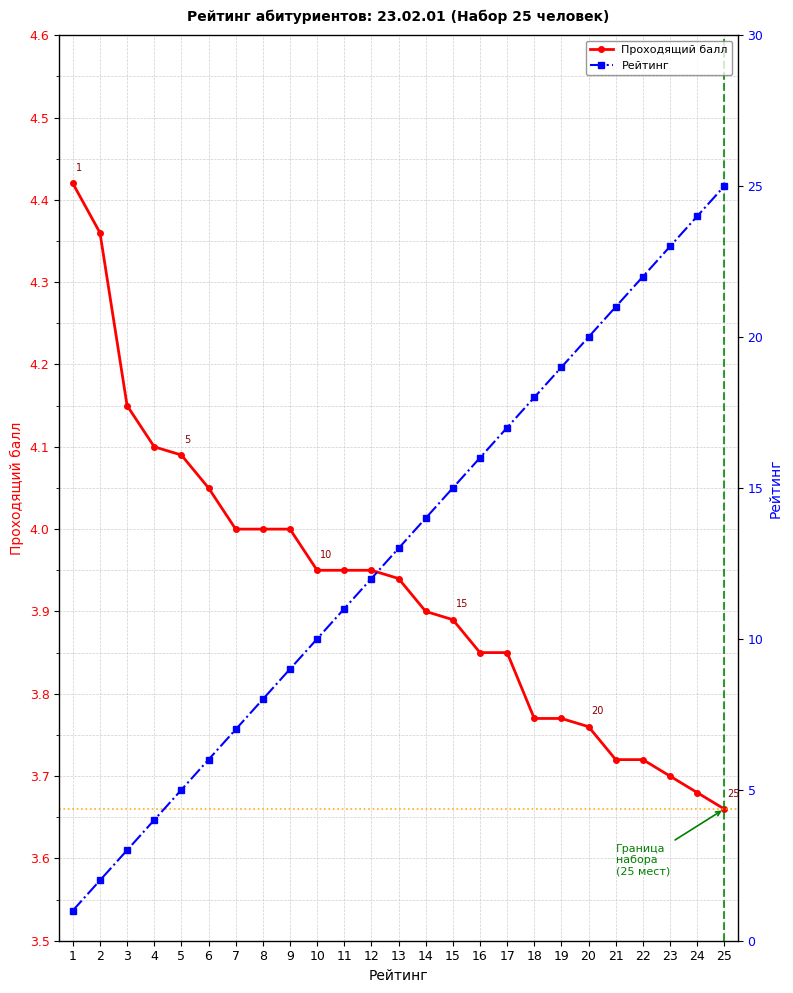

At which category is the sum across all series the highest?

25